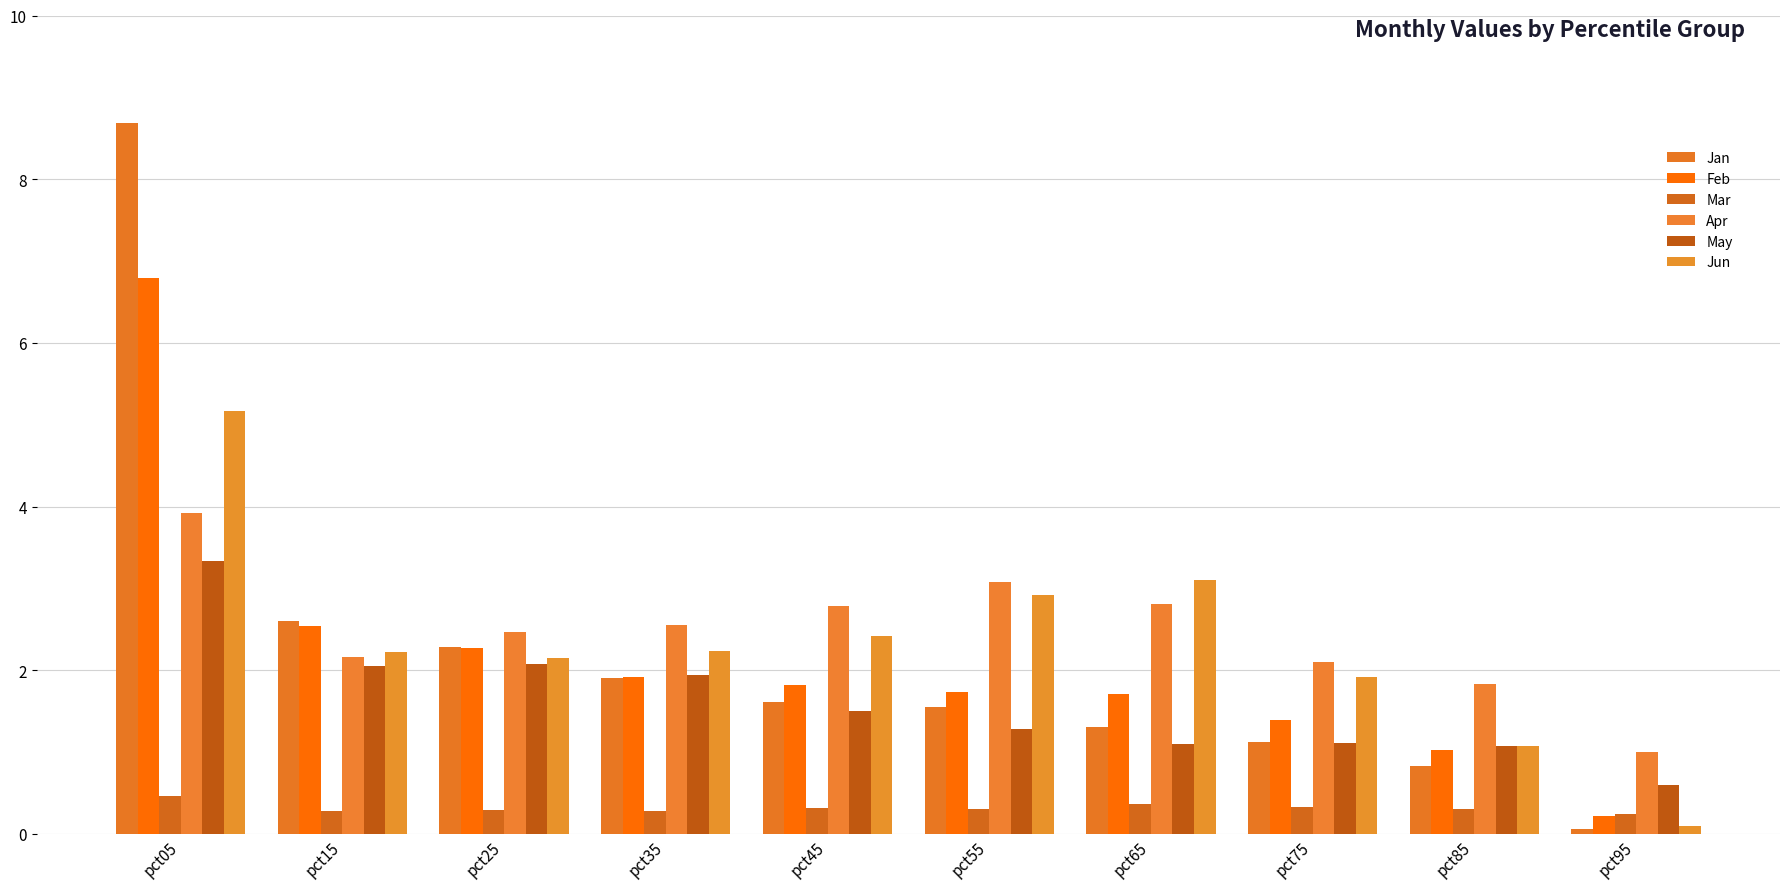

Is it true that Mar equals 0.3 at pct15?

True